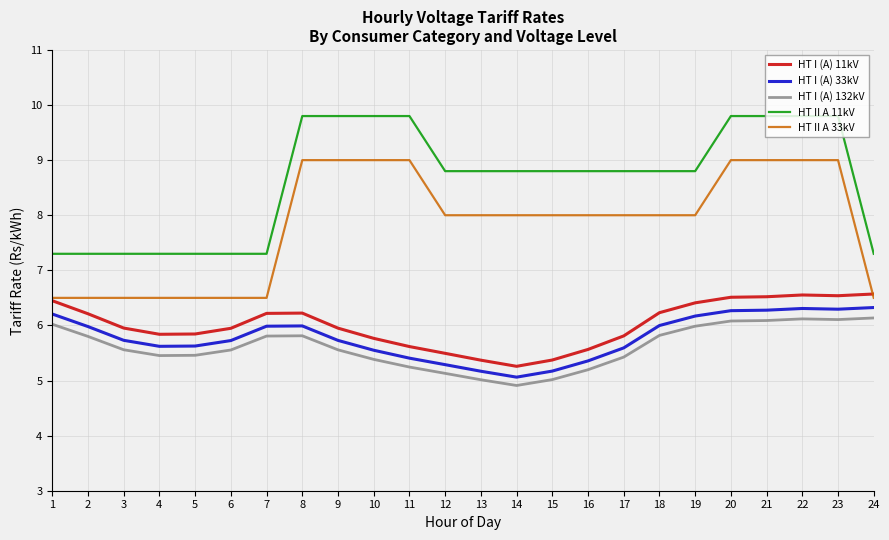

True or false: HT II A 11kV has a value of 14.2 at 14.

False